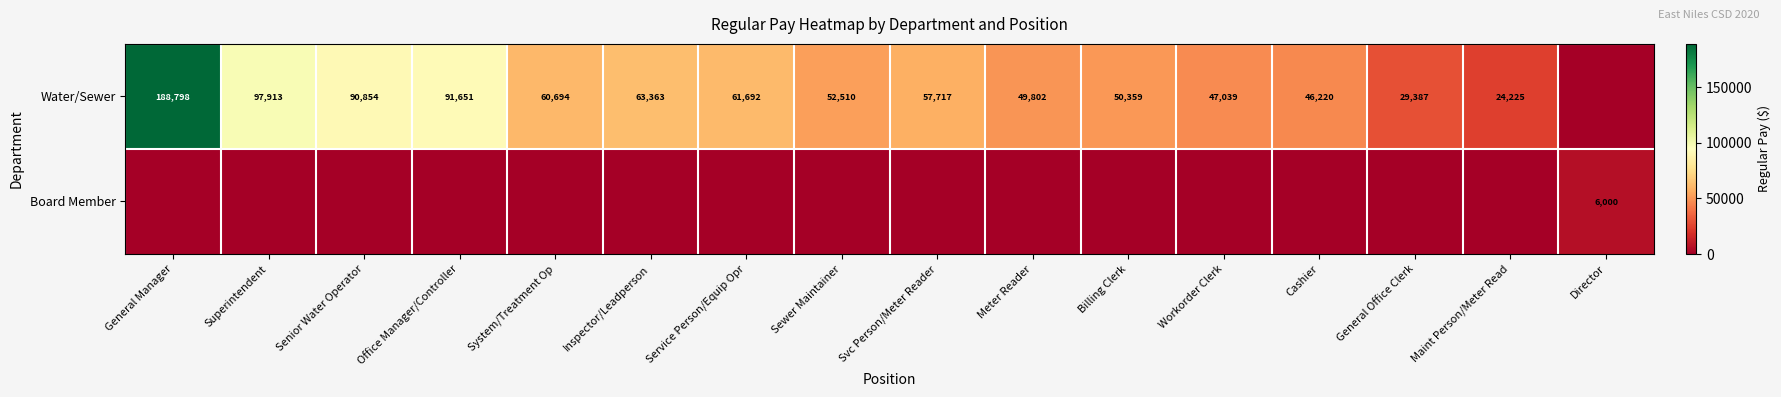

Is it true that Water/Sewer equals 72310 at Sewer Maintainer?

False